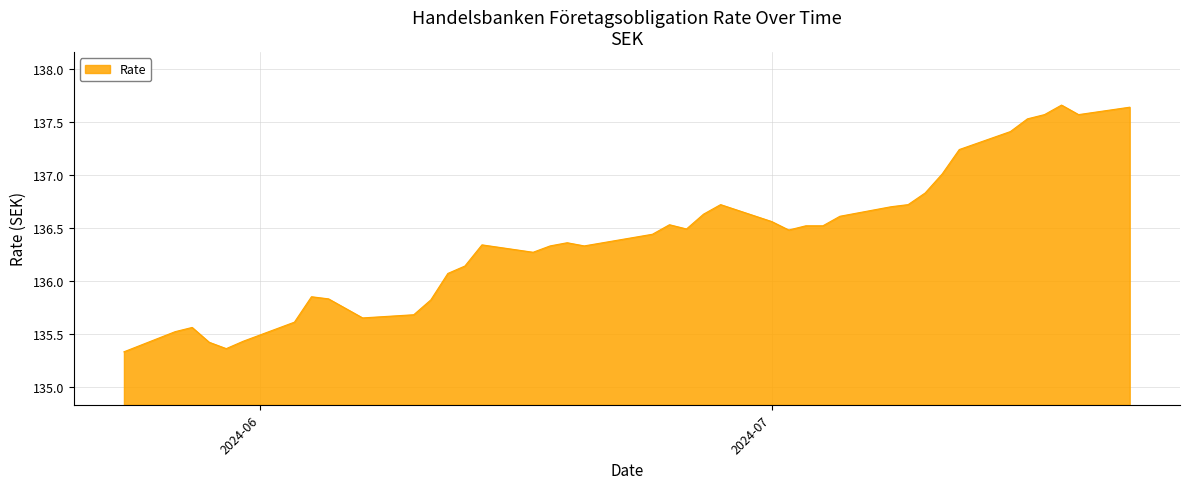

What is the minimum value shown in the chart?

135.3